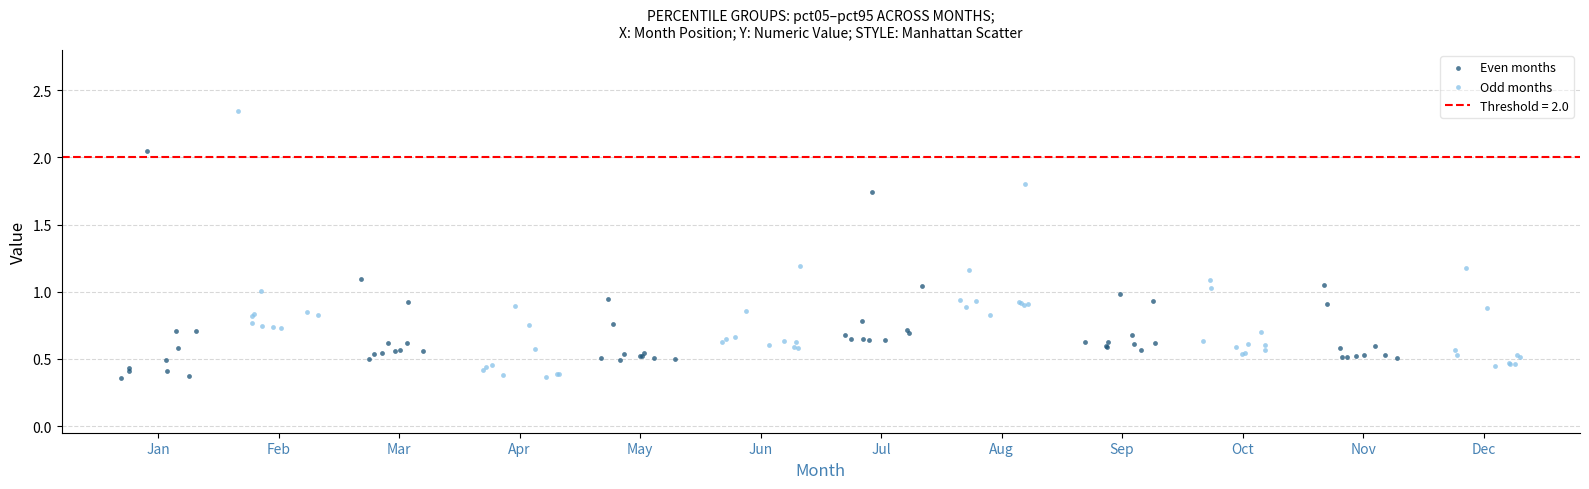

Which series has the largest Y range (max minus min)?

Odd months